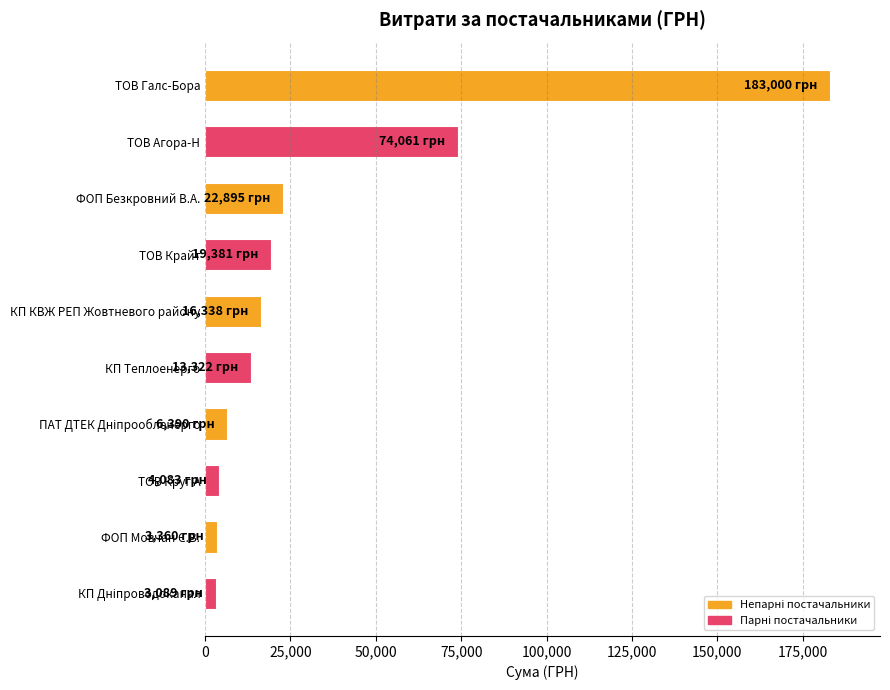

What is the difference between the maximum and second lowest values?

179640.3